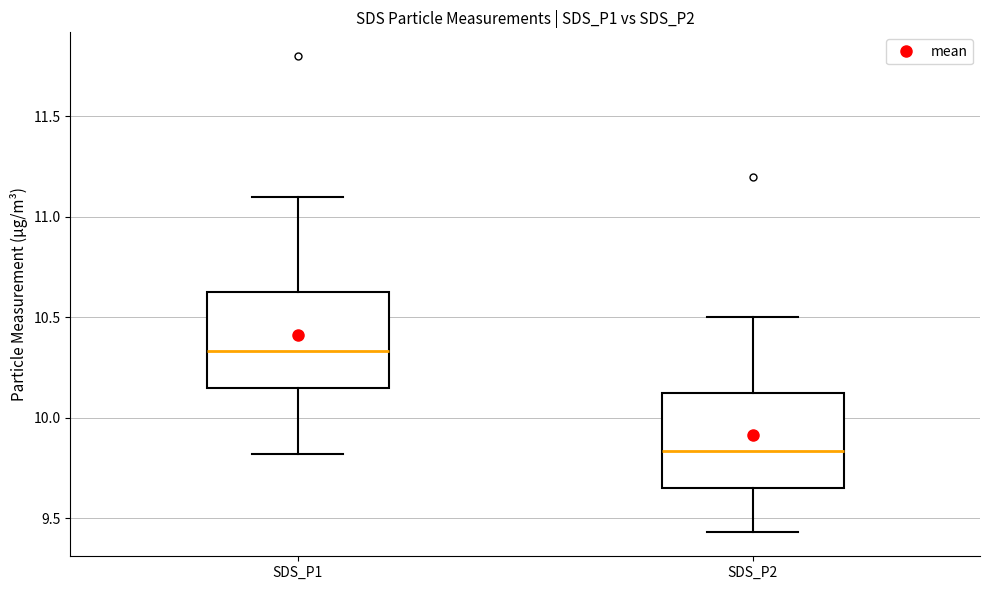

Which box's median line is the lowest?

SDS_P2